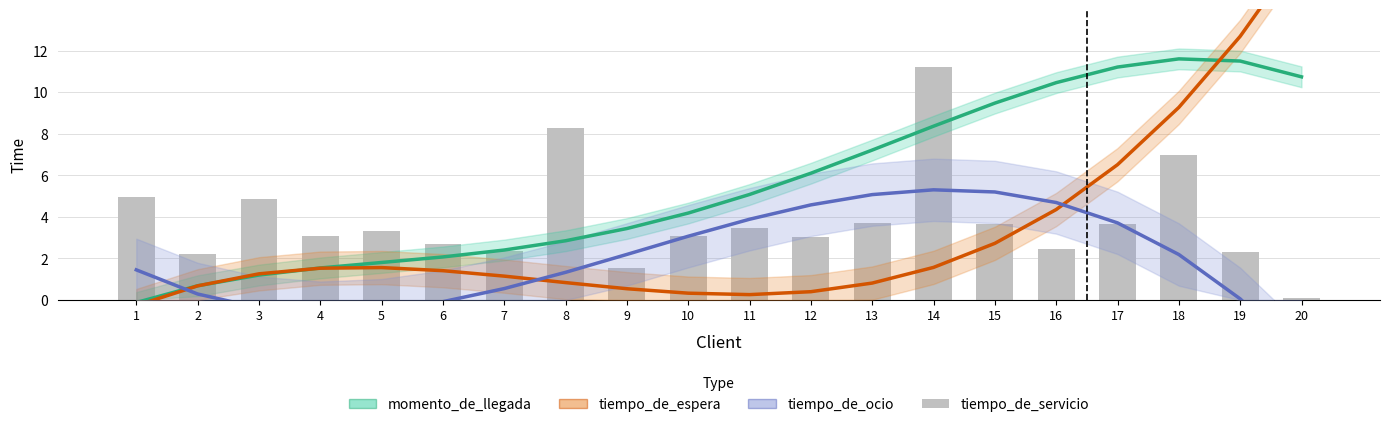

Are the bars grouped side by side (vs. stacked)?

Yes